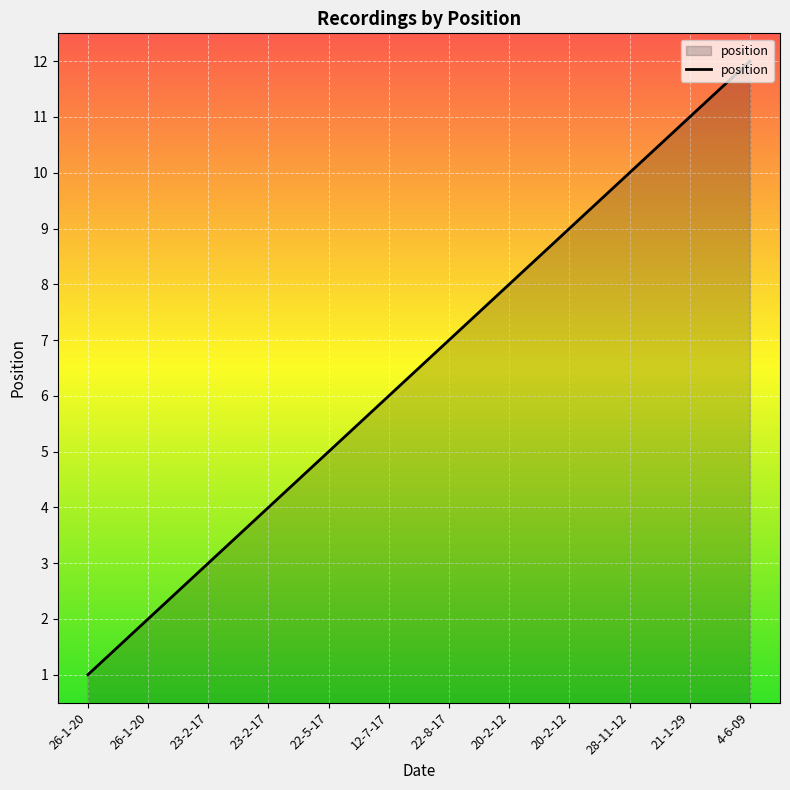

What is the ratio of the value at 20-2-12 to the value at 23-2-17?

2.0